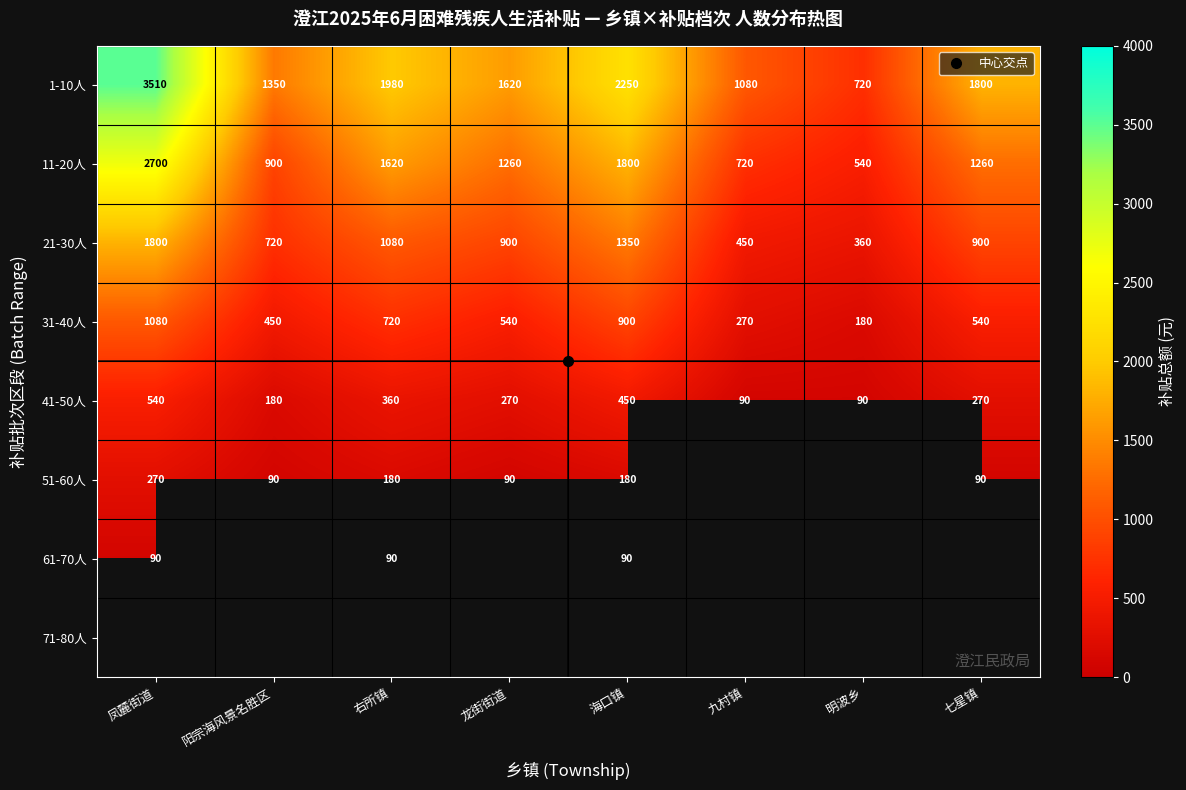

What is the sum of all 11-20人 values?

10800.0